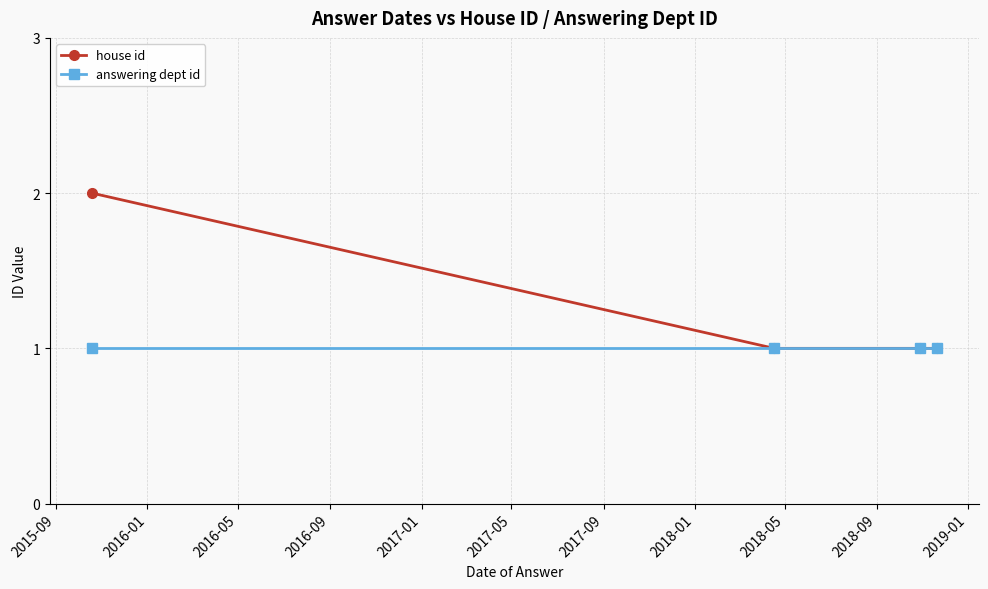

True or false: house id has more than 1 interior local peaks.

False